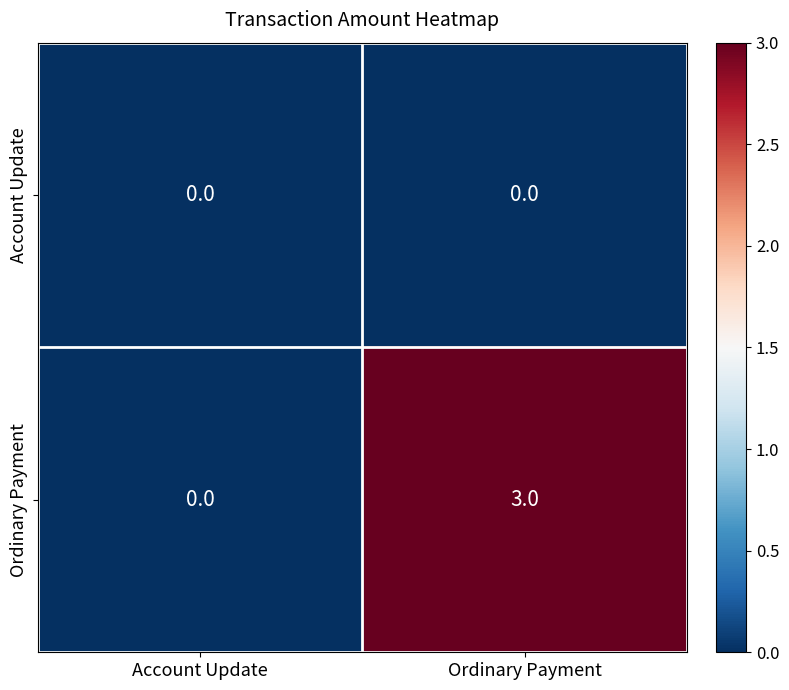

The value of Ordinary Payment at Account Update is -1. True or false?

False